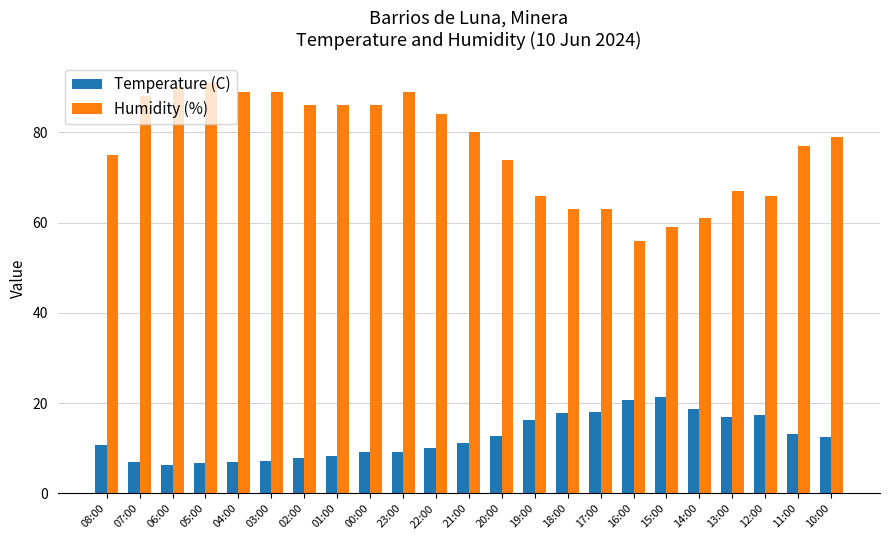

Where is Humidity (%) nearest to the value 73?

20:00